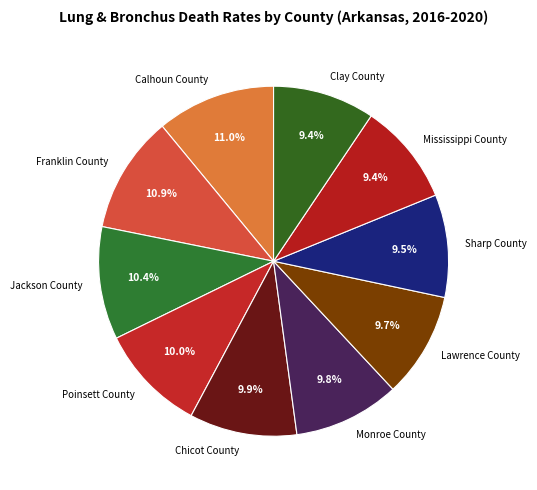

What percentage is NOT represented by Mississippi County?

90.6%